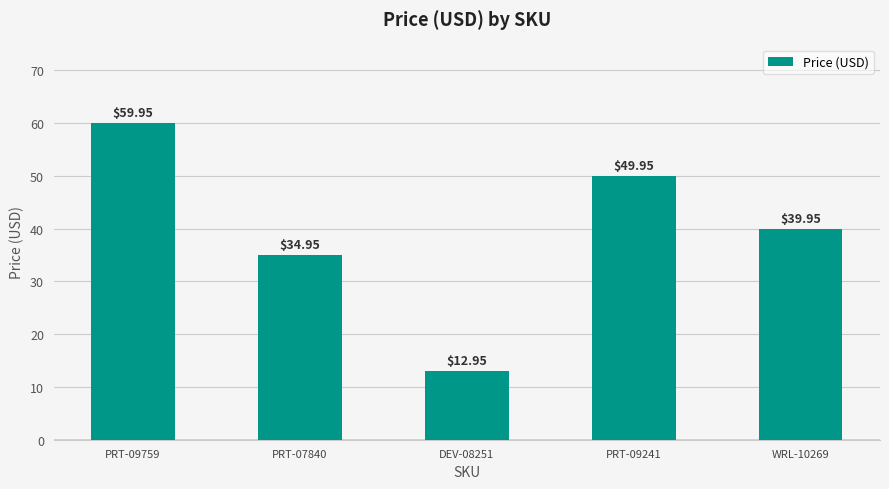

Where does the data first go above 39?

PRT-09759